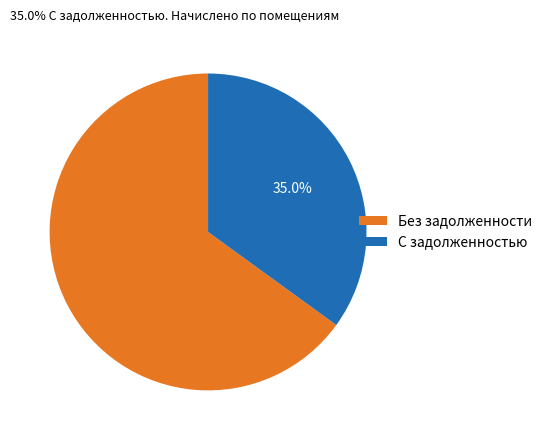

Rank the categories by value from lowest to highest.

С задолженностью, Без задолженности